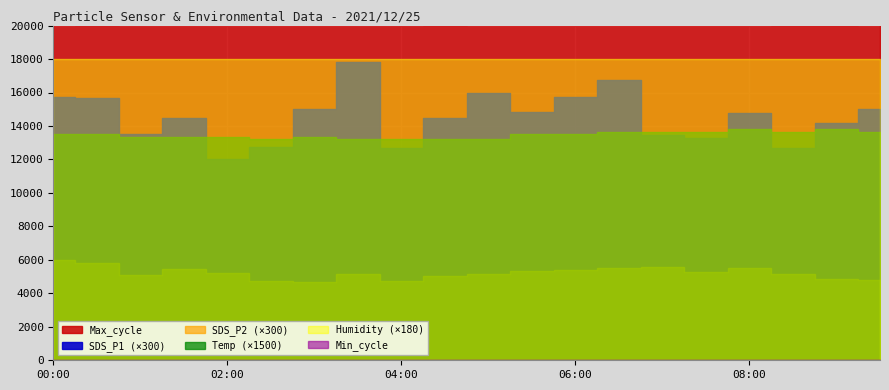

What is the total value across all series at 09:30?

20624.9